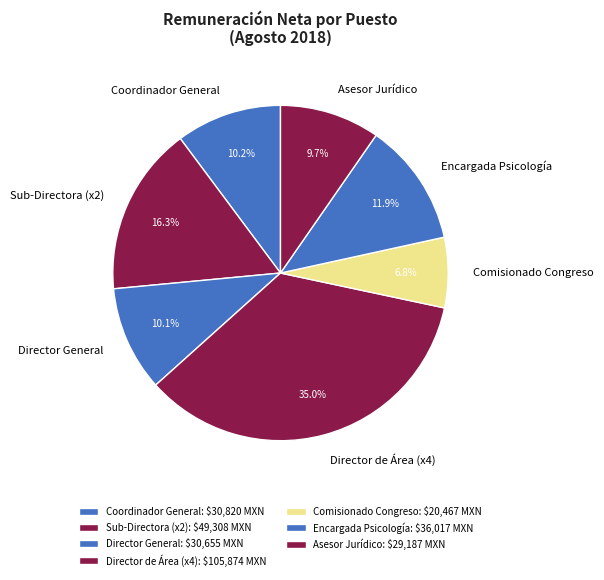

Does Director General represent more than half of the total?

No